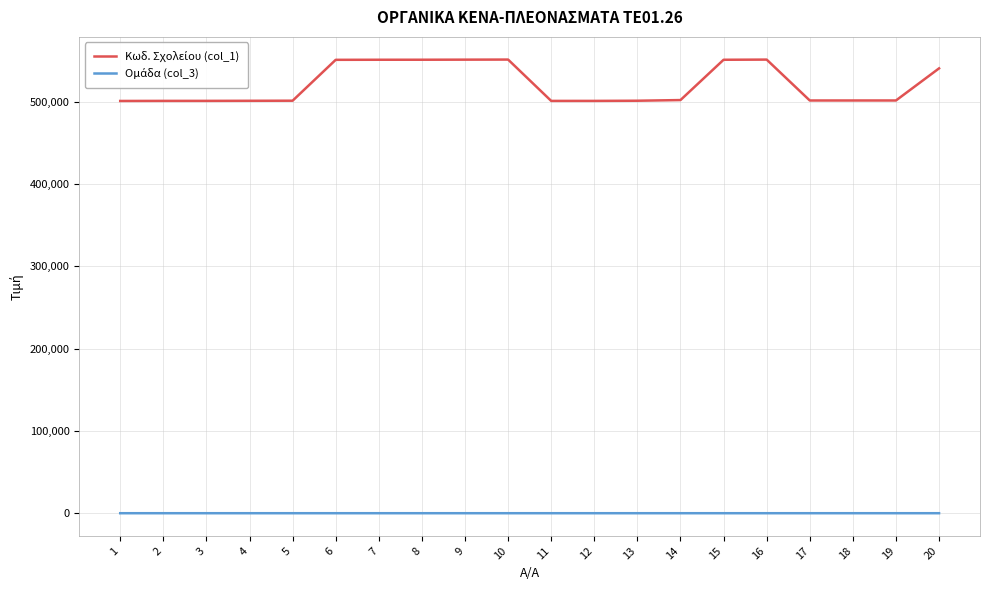

Does the chart display data point markers on the line(s)?

No